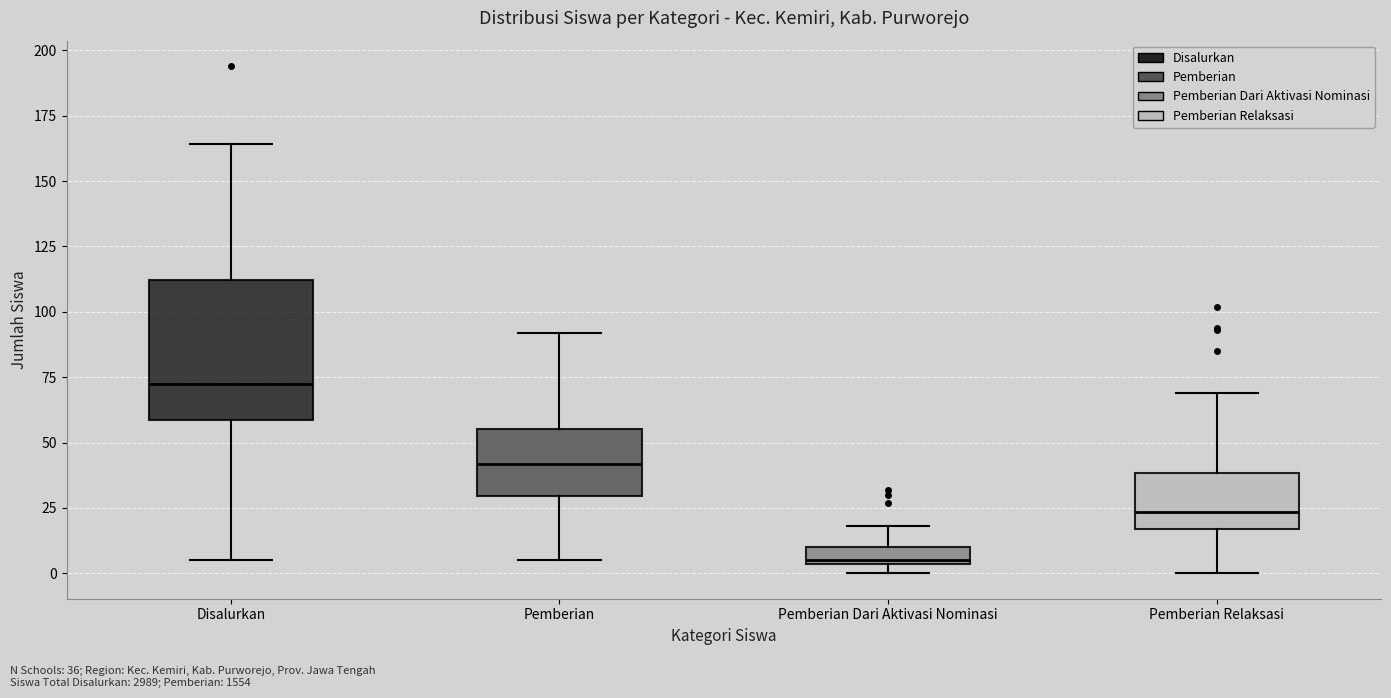

Which box has the lowest median line?

Pemberian Dari Aktivasi Nominasi